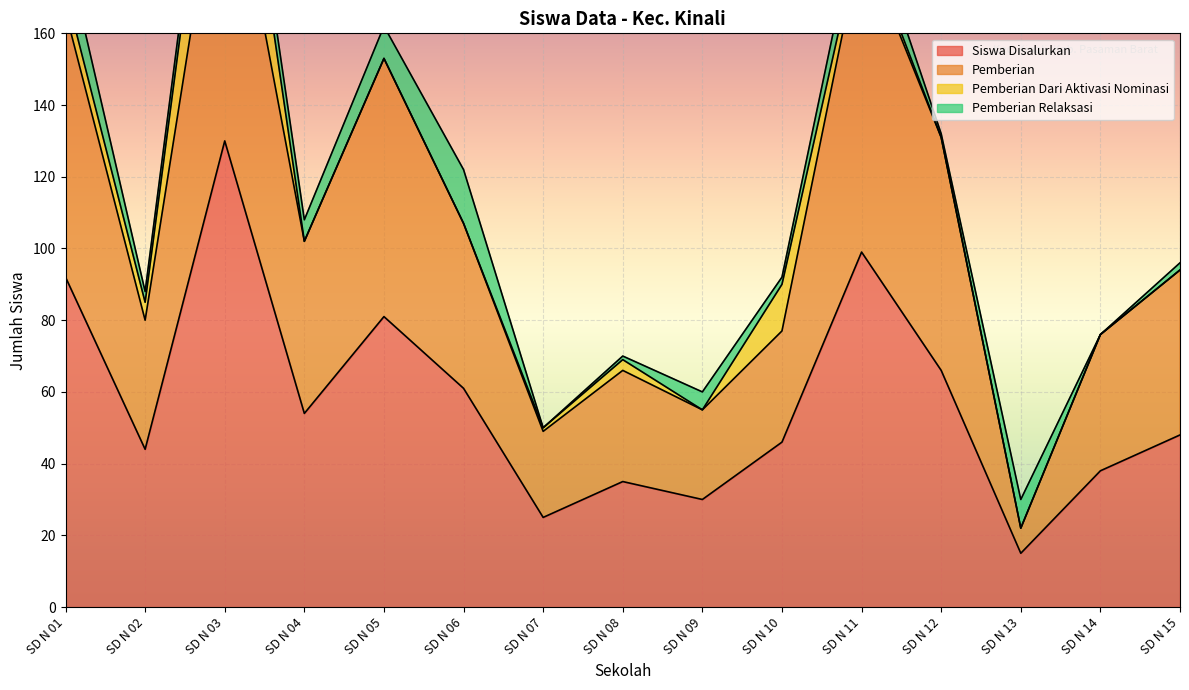

At which category is the sum across all series the highest?

SD N 03